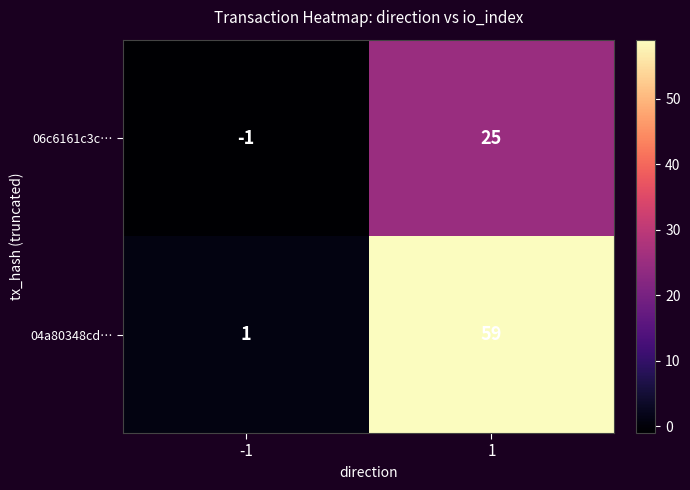

What is the greatest value displayed?

59